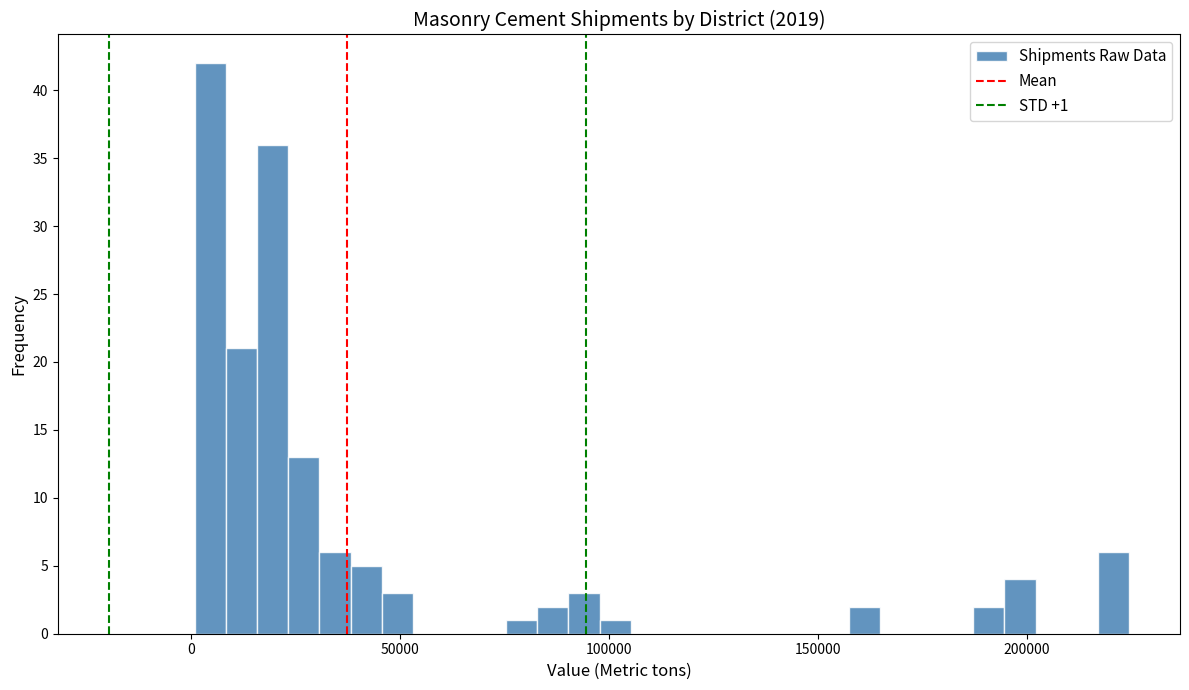

Around what value on the x-axis is the tallest bar? Give the approximate position of its centre, as read against the axis.

5000